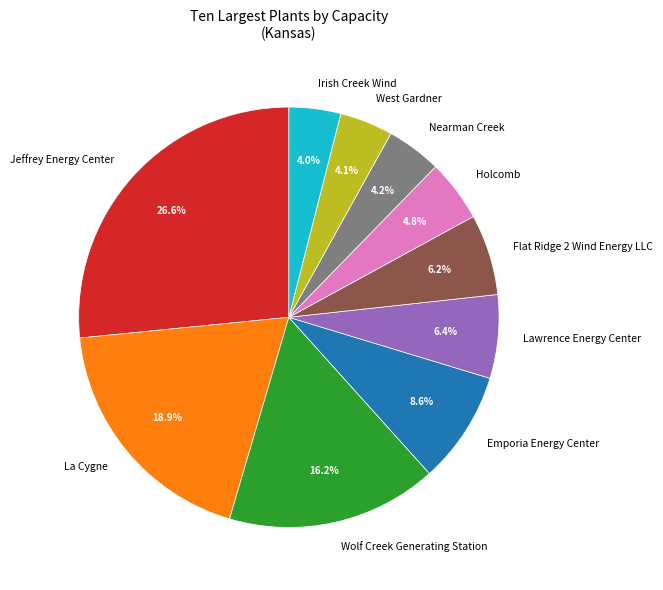

Does any single category account for the majority?

No